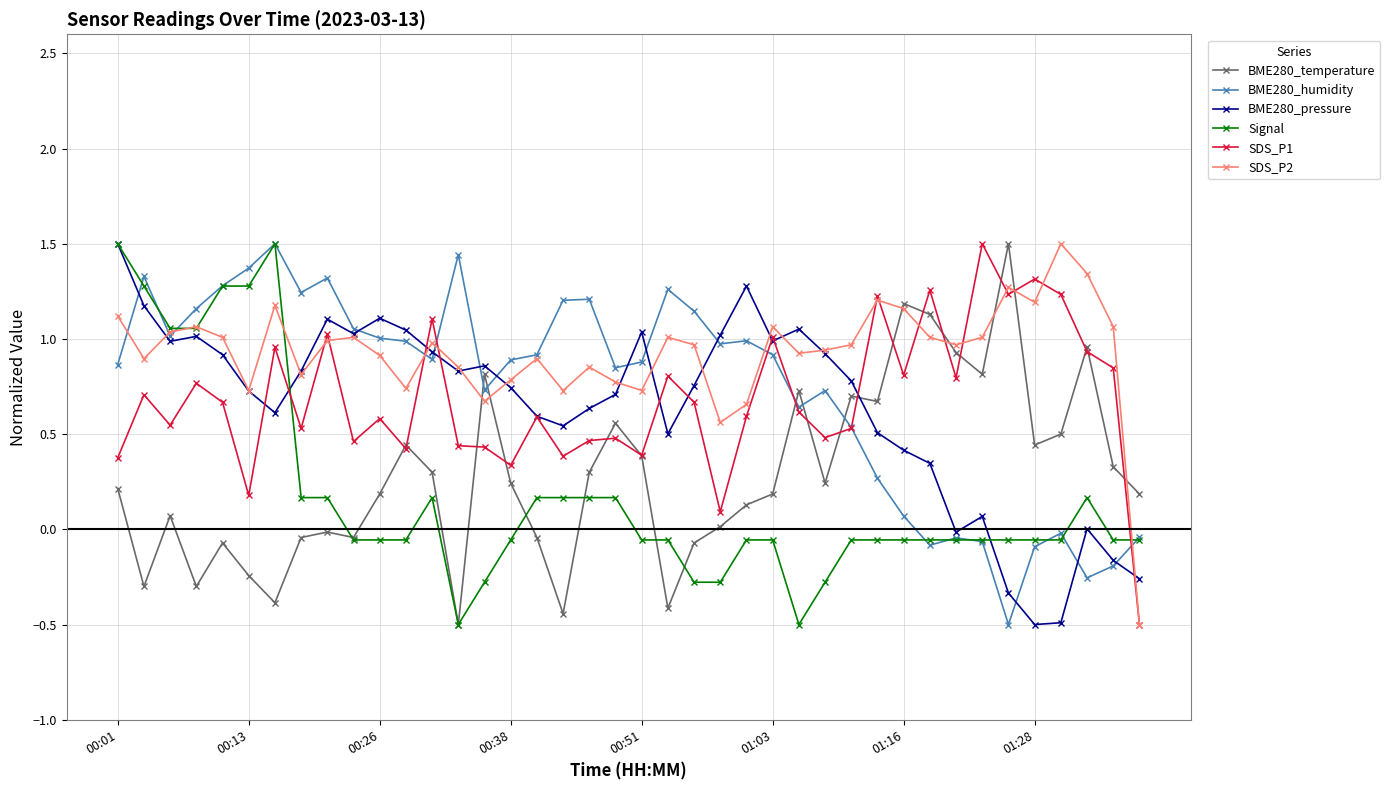

How many lines are shown in the chart?

6